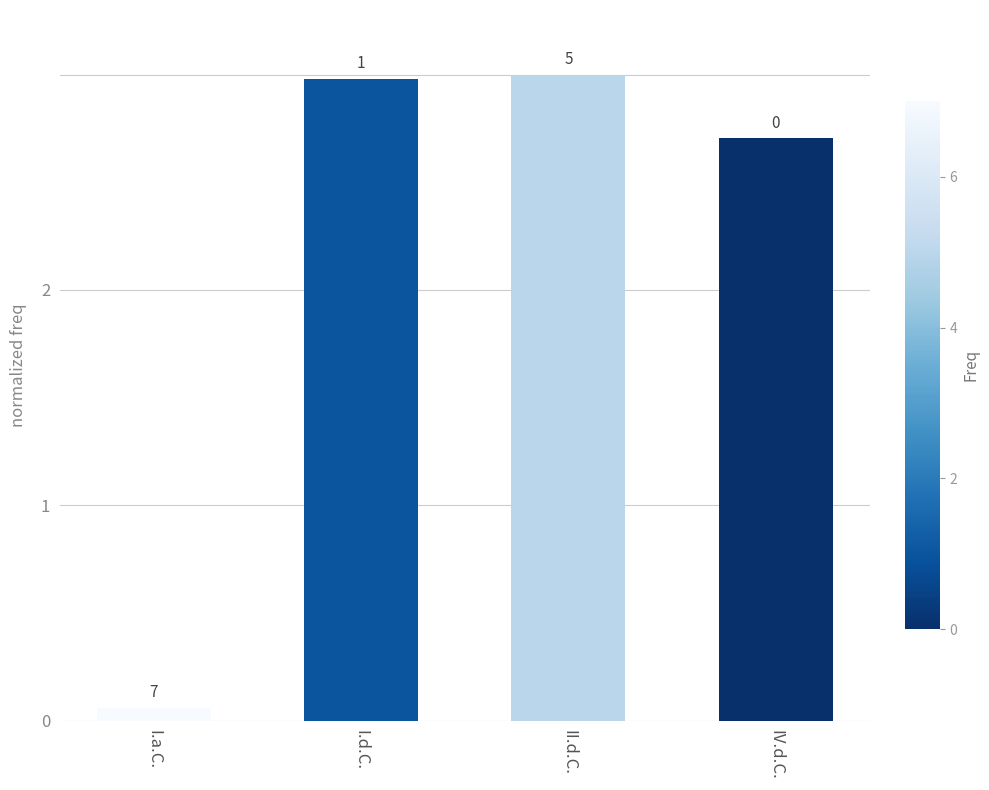

What is the label of the 4th bar from the right?

I.a.C.